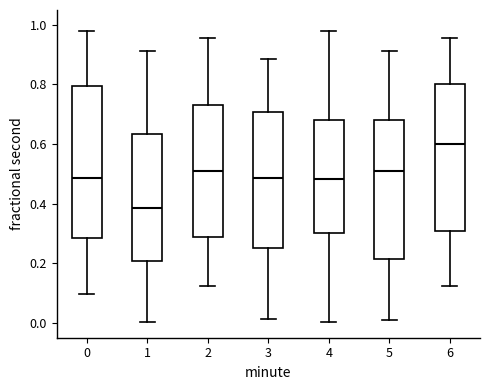

Reading left to right, read every box against the y-axis: the position of its median line, the range the box covers, and the ends of its whiskers. The values are not printed on the chart, so give them approximately, as read against the axis.

0: median 0.48, box 0.28 to 0.80, whiskers 0.10 to 0.98
1: median 0.38, box 0.20 to 0.64, whiskers 0.00 to 0.92
2: median 0.50, box 0.28 to 0.74, whiskers 0.12 to 0.96
3: median 0.48, box 0.26 to 0.70, whiskers 0.02 to 0.88
4: median 0.48, box 0.30 to 0.68, whiskers 0.00 to 0.98
5: median 0.50, box 0.22 to 0.68, whiskers 0.00 to 0.92
6: median 0.60, box 0.30 to 0.80, whiskers 0.12 to 0.96